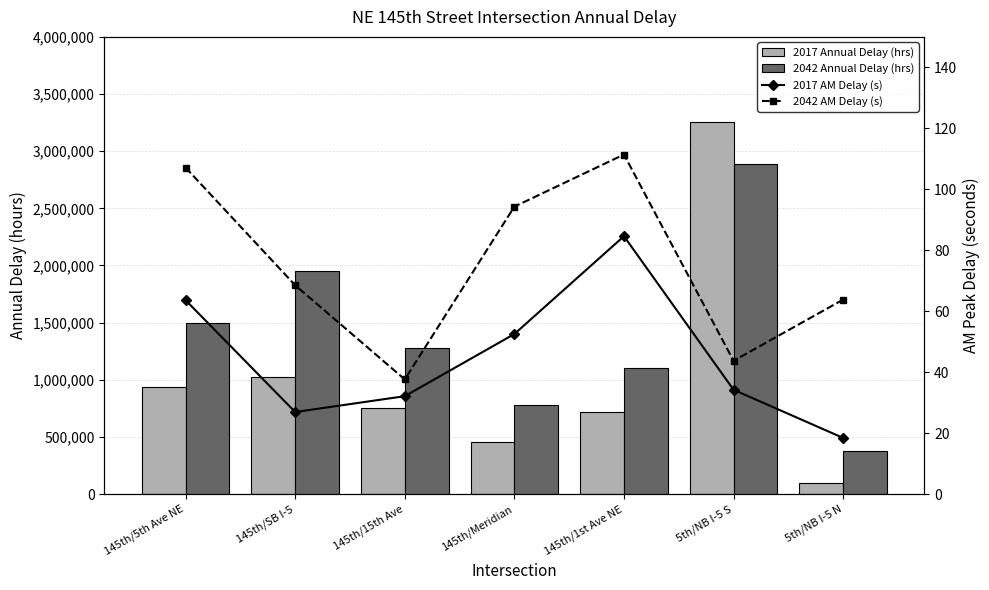

Is it true that 2017 AM Delay (s) equals 18.4 at 5th/NB I-5 N?

True